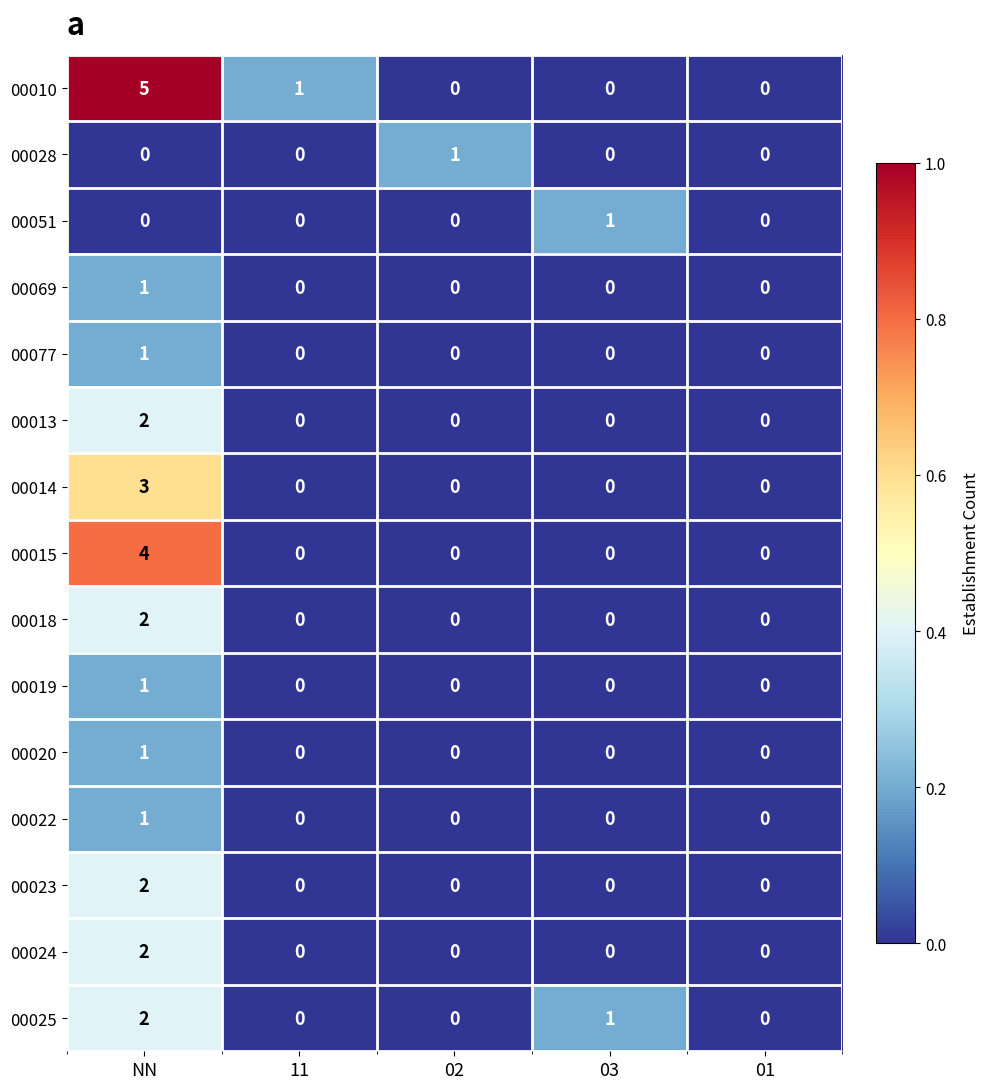

Which series has the largest total across all categories?

00010